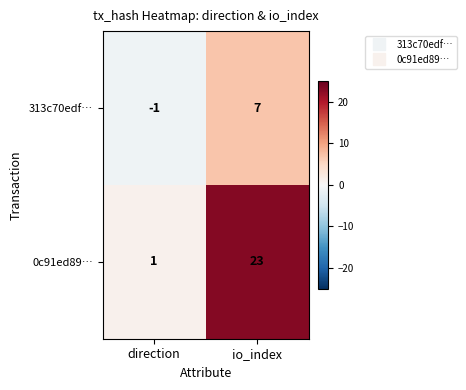

At how many categories does at least one series exceed 12?

1